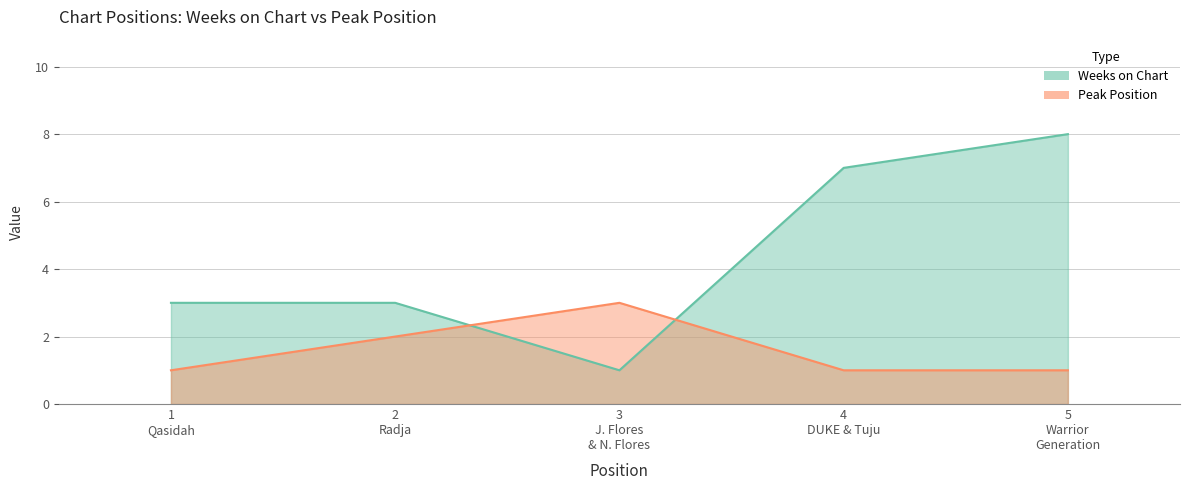

Count the Peak Position values in the range 1 to 2.

4